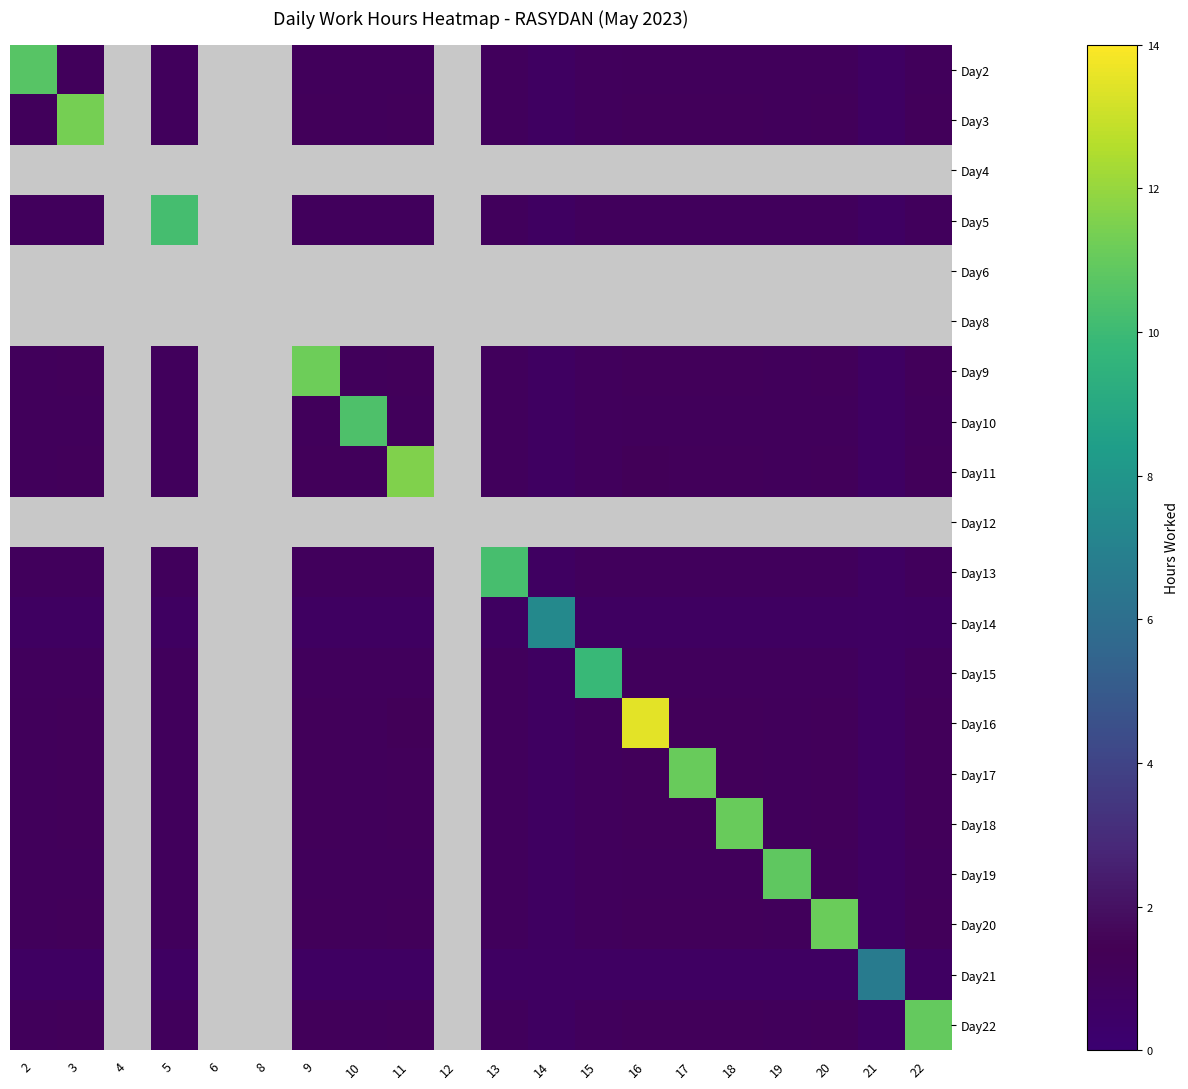

Rank the series by their maximum value, from lowest to highest.

Day4, Day6, Day8, Day12, Day21, Day14, Day15, Day5, Day13, Day10, Day2, Day19, Day22, Day17, Day18, Day20, Day9, Day3, Day11, Day16